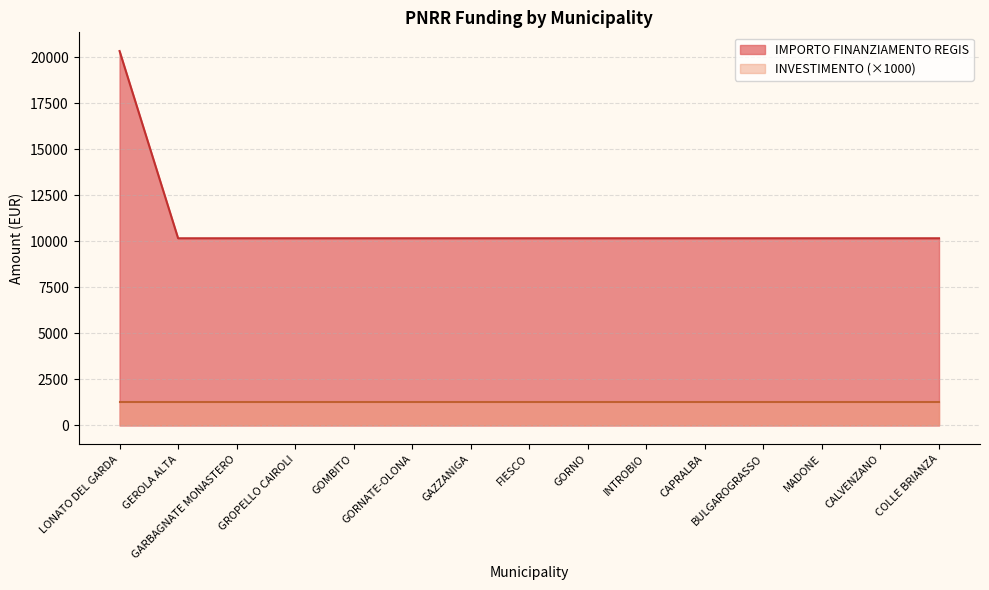

True or false: the data has more than 2 interior local peaks.

False